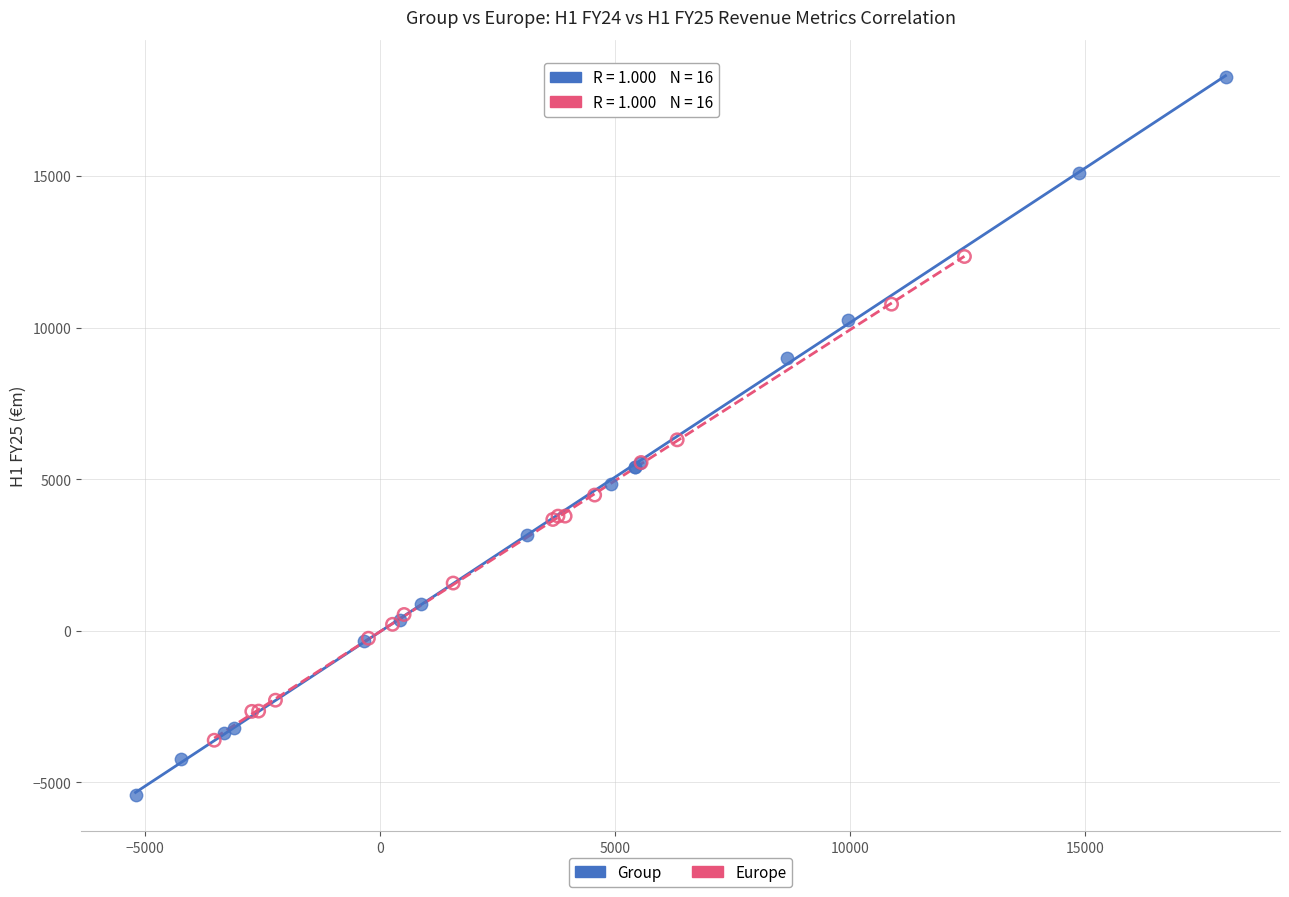

Which series reaches the minimum Y coordinate?

Group